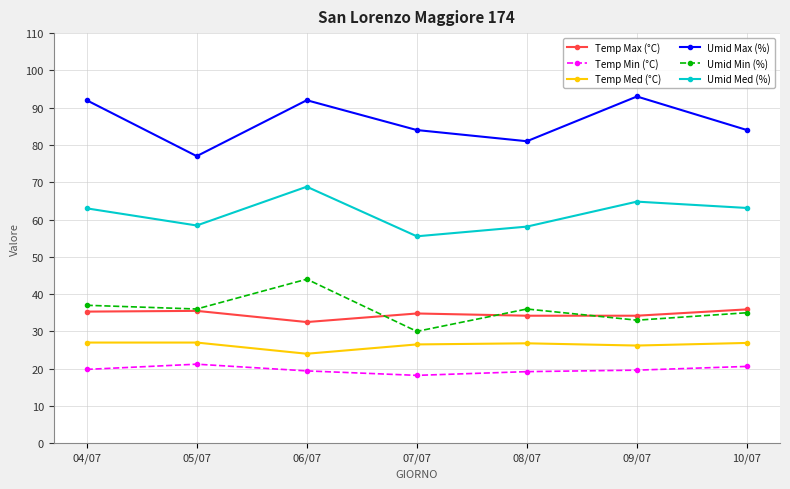

What is the highest value of the Umid Med (%) series?

68.8